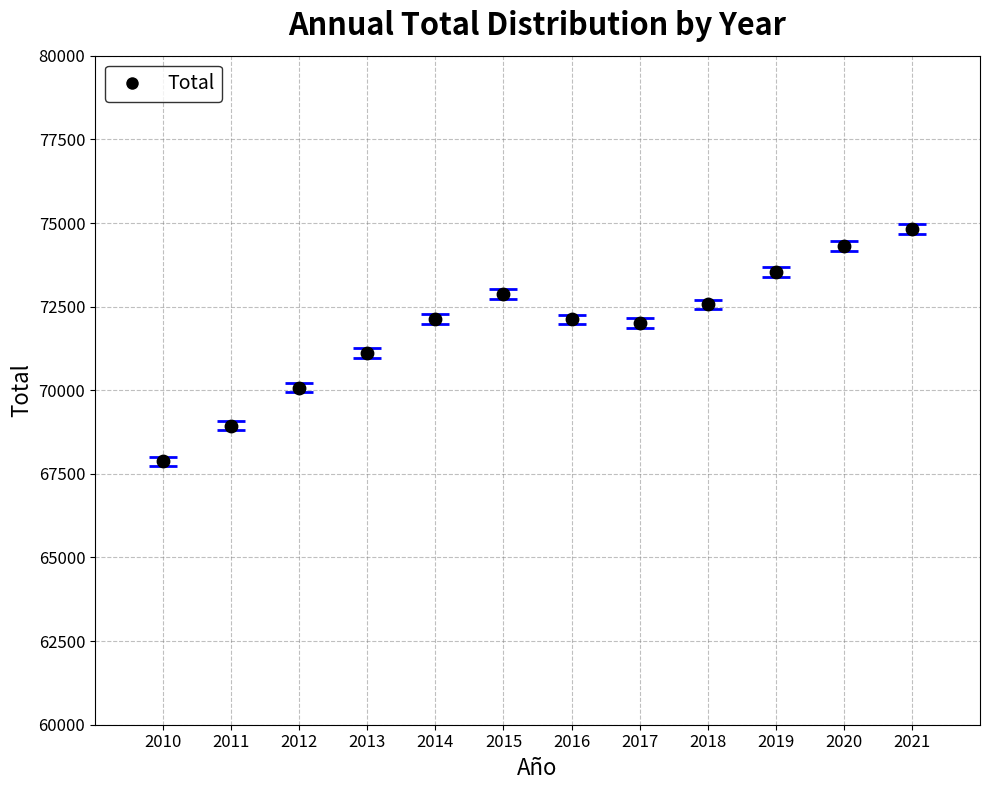

What is the range of Y values (max minus min)?

6933